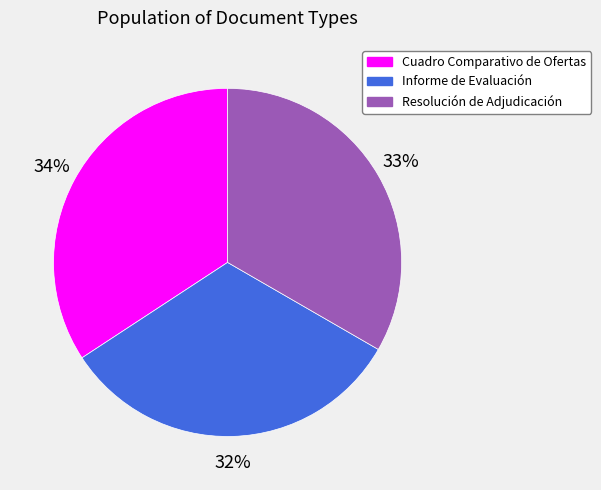

To the nearest percent, what is the average slice percentage?

33%